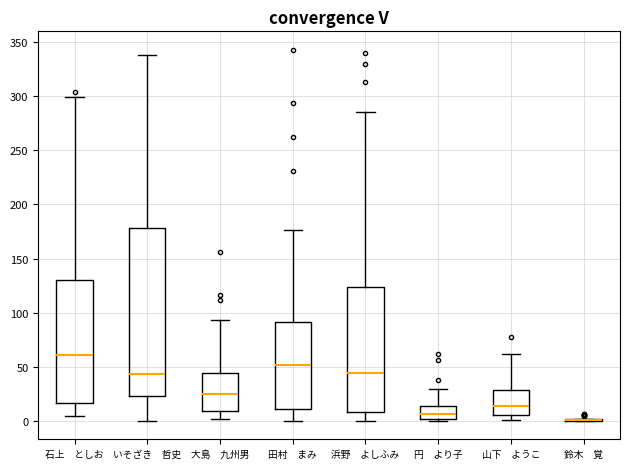

Reading left to right, transcribe this box plot: for each box, give where its median line is, the range the box spans, and where its two whiskers end, as read against the y-axis. The values are not printed on the chart, so give them approximately, as read against the axis.

石上 としお: median 60, box 15 to 130, whiskers 5 to 300
いそざき 哲史: median 45, box 25 to 180, whiskers 0 to 340
大島 九州男: median 25, box 10 to 45, whiskers 0 to 95
田村 まみ: median 50, box 10 to 90, whiskers 0 to 175
浜野 よしふみ: median 45, box 10 to 125, whiskers 0 to 285
円 より子: median 5, box 0 to 15, whiskers 0 (just below the box's lower edge) to 30
山下 ようこ: median 15, box 5 to 30, whiskers 0 to 60
鈴木 覚: box collapsed to a line at 0, whiskers 0 to 0